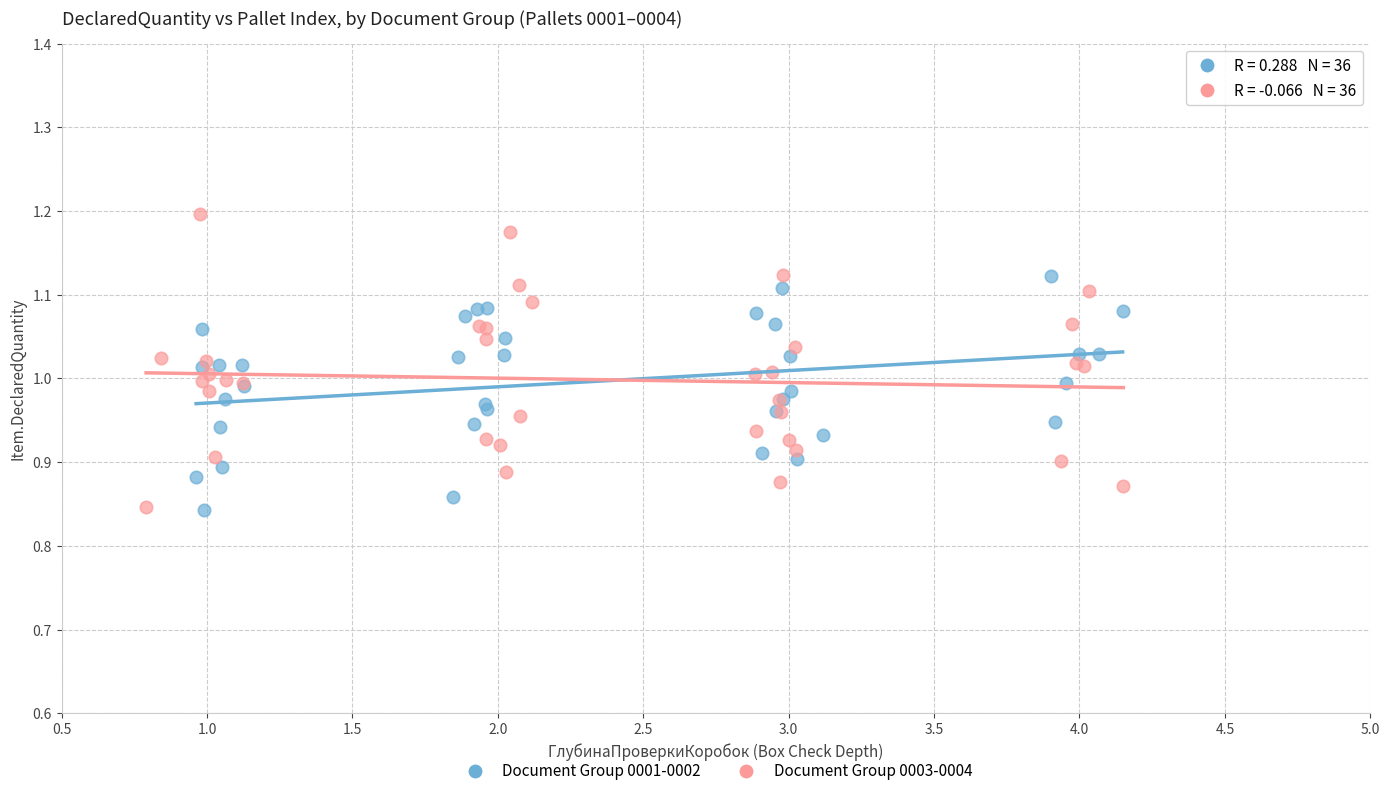

Which series has the largest Y range (max minus min)?

Document Group 0003-0004